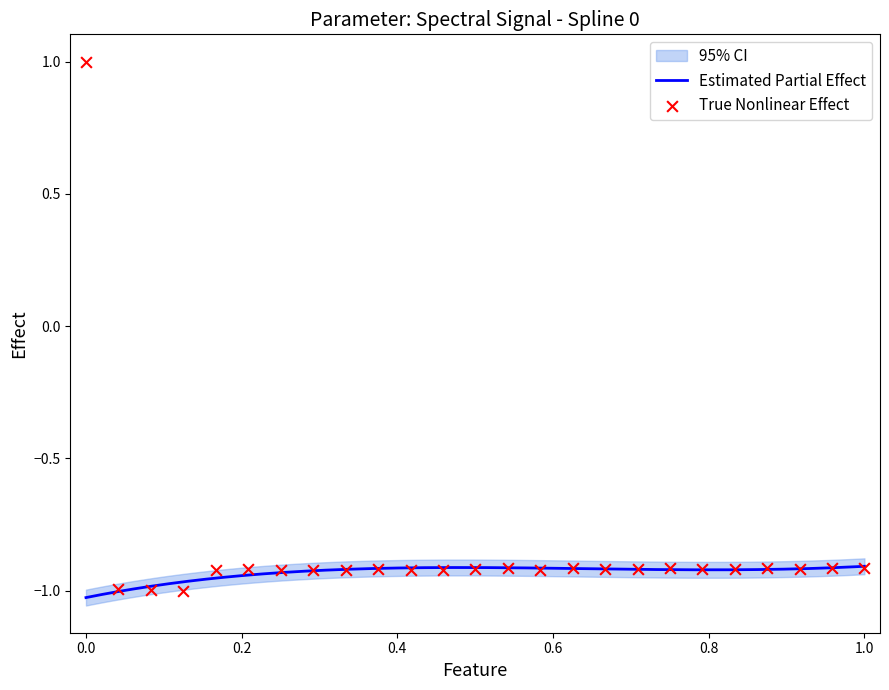

Between 24 and −0.2, which is larger?

−0.2